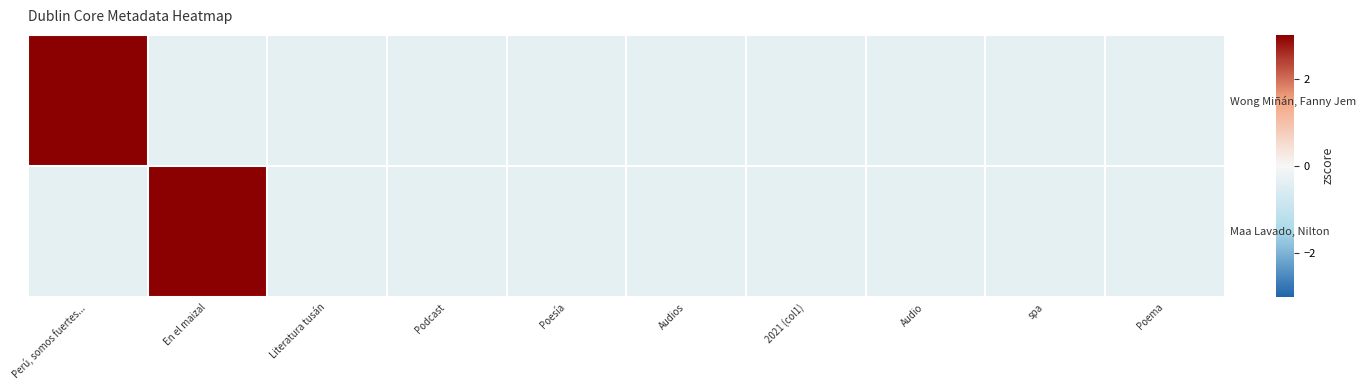

Which series has the largest total across all categories?

Maa Lavado, Nilton